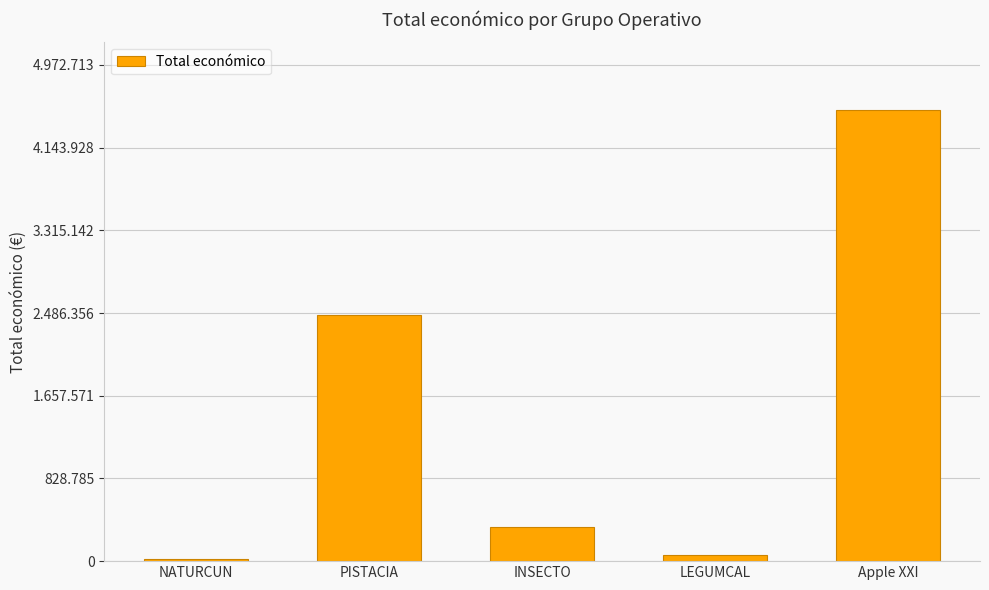

Reading left to right, extract all data points from this chart.

NATURCUN=19478	PISTACIA=2464572	INSECTO=344243	LEGUMCAL=64630	Apple XXI=4520649